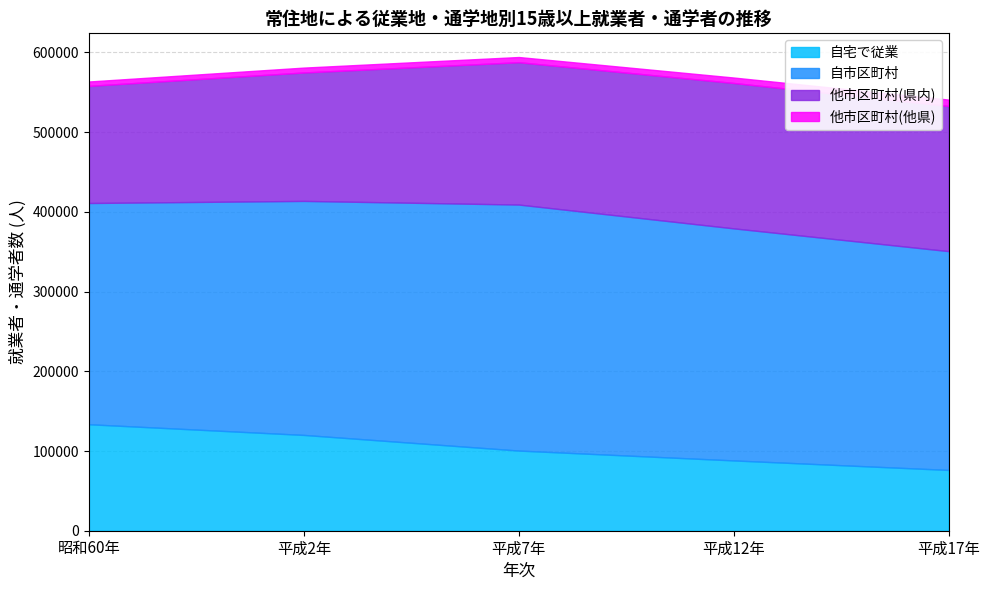

At which label does 他市区町村(県内) first exceed 178579?

平成12年